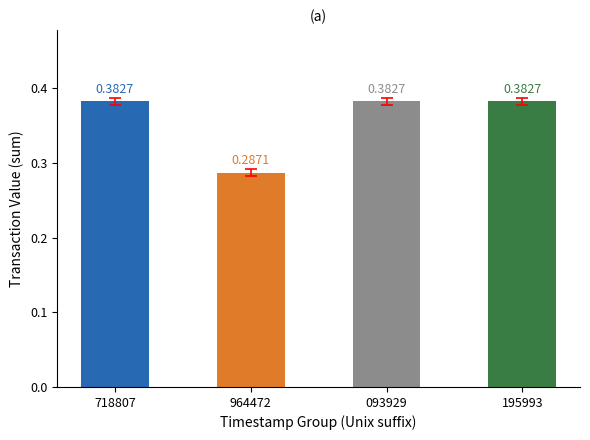

At which category does the chart reach its minimum across all series?

964472